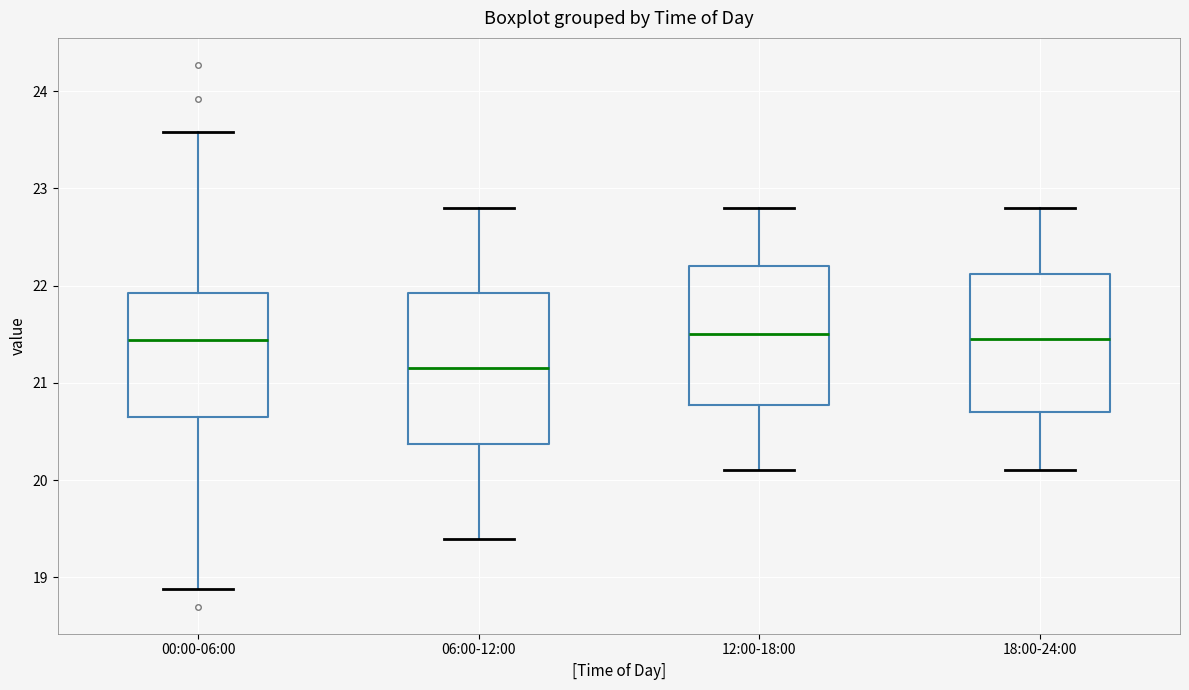

Reading left to right, transcribe this box plot: for each box, give where its median line is, the range the box spans, and where its two whiskers end, as read against the y-axis. The values are not printed on the chart, so give them approximately, as read against the axis.

00:00-06:00: median 21.4, box 20.6 to 21.9, whiskers 18.9 to 23.6
06:00-12:00: median 21.2, box 20.4 to 21.9, whiskers 19.4 to 22.8
12:00-18:00: median 21.5, box 20.8 to 22.2, whiskers 20.1 to 22.8
18:00-24:00: median 21.5, box 20.7 to 22.1, whiskers 20.1 to 22.8